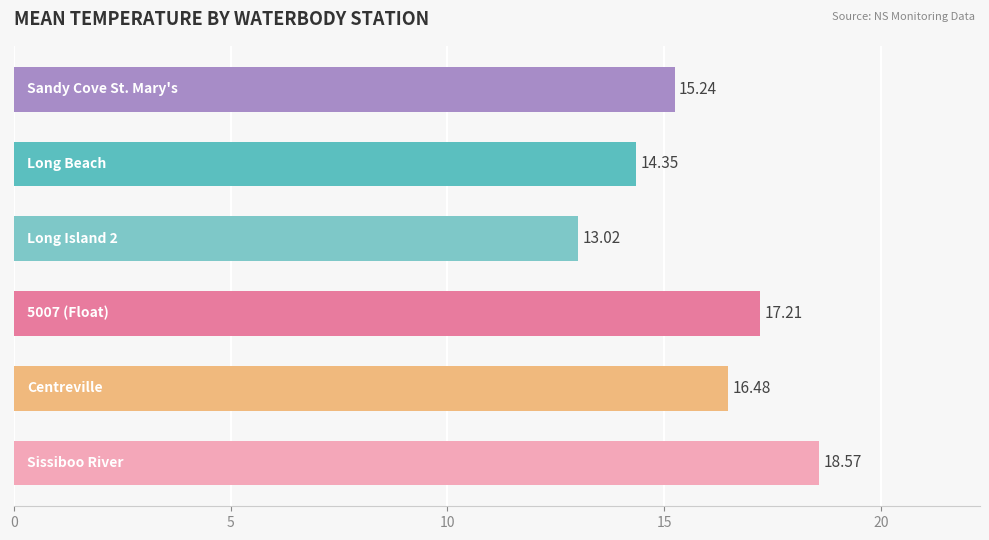

What is the average value?

15.8